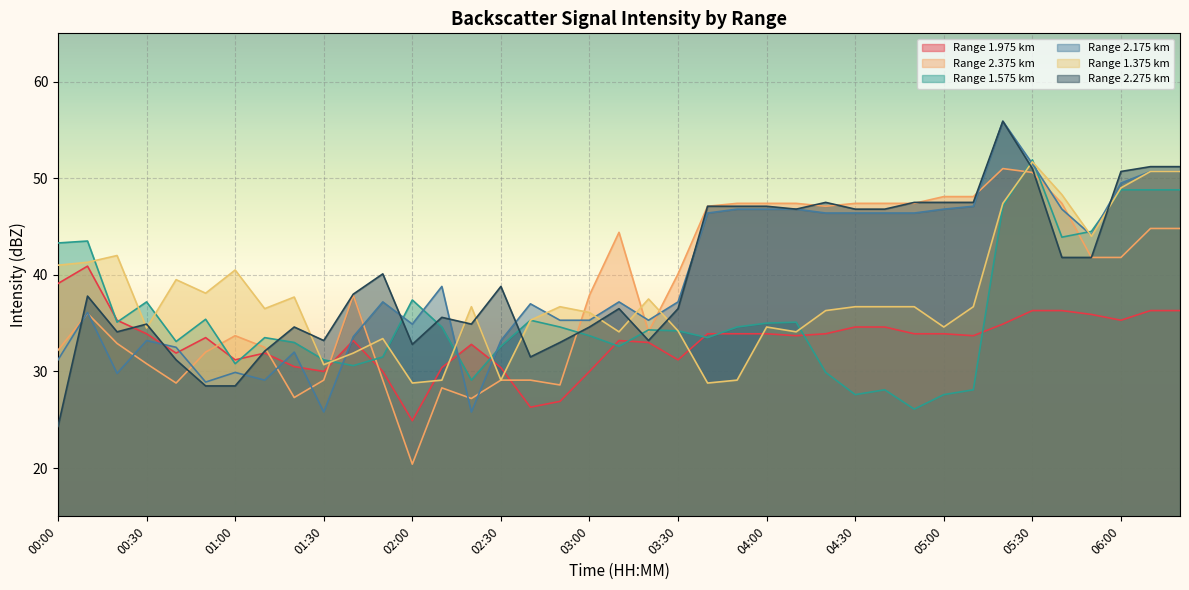

At which category is the sum across all series the highest?

05:30